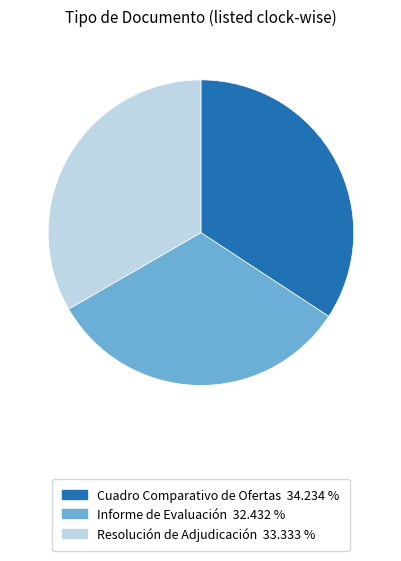

The Cuadro Comparativo de Ofertas slice represents 24% of the pie. True or false?

False